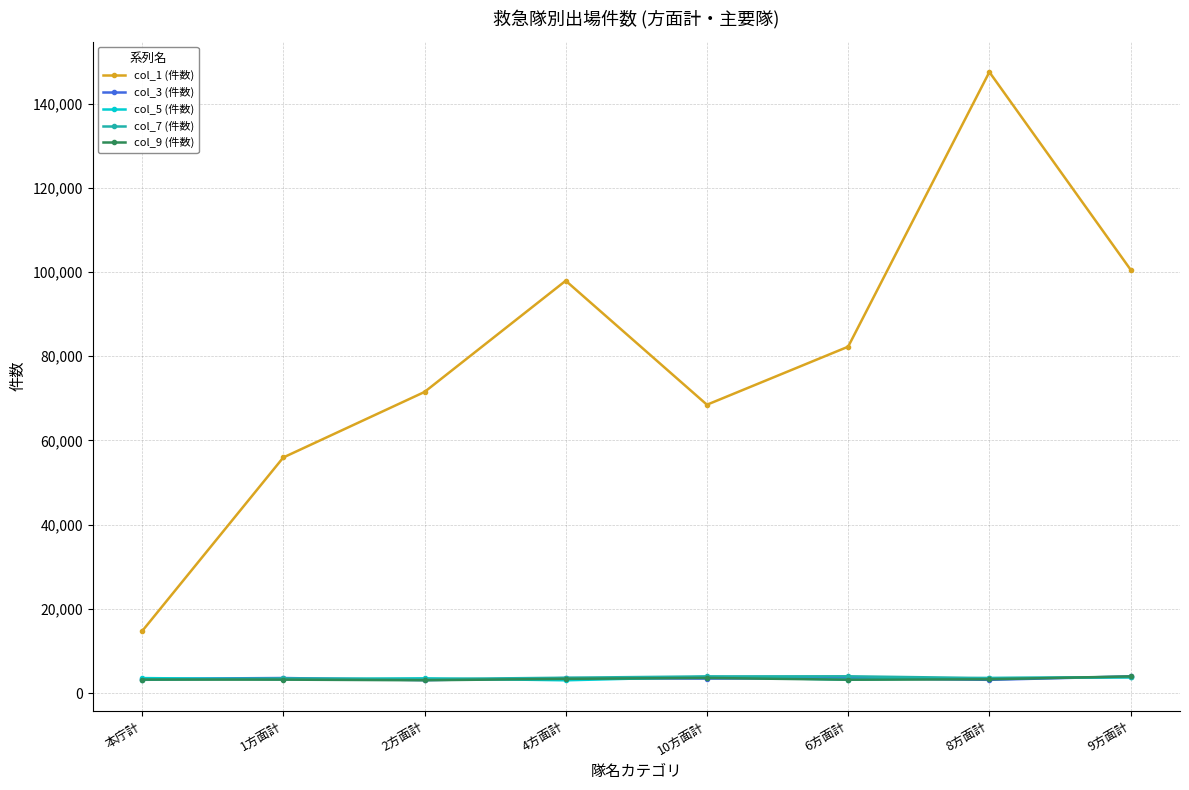

What is the total value across all series at 9方面計?

115950